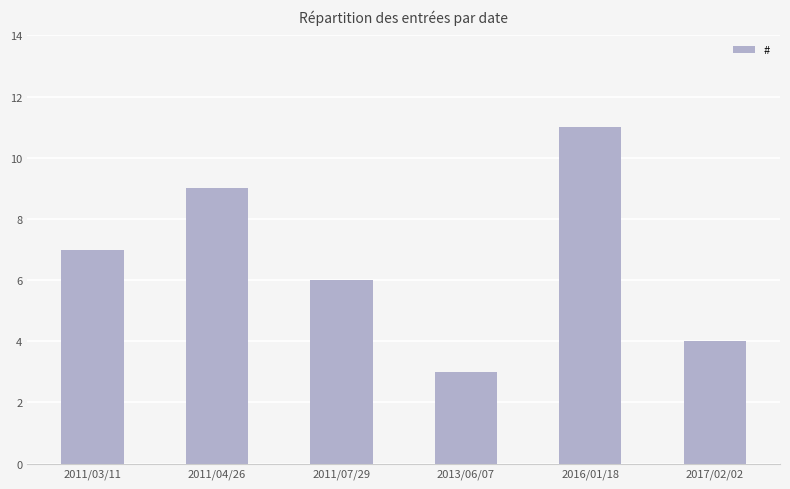

What is the difference between the second highest and minimum values?

6